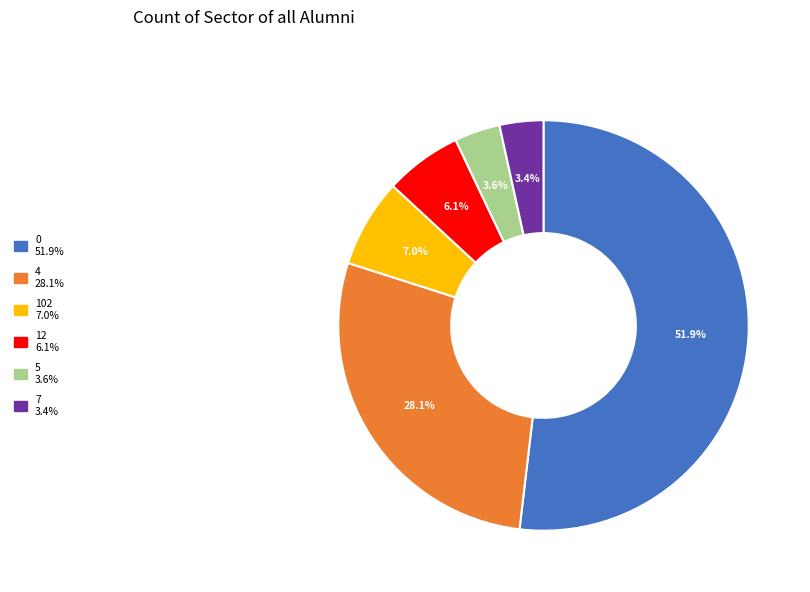

Is there any slice that represents more than half of the pie?

Yes